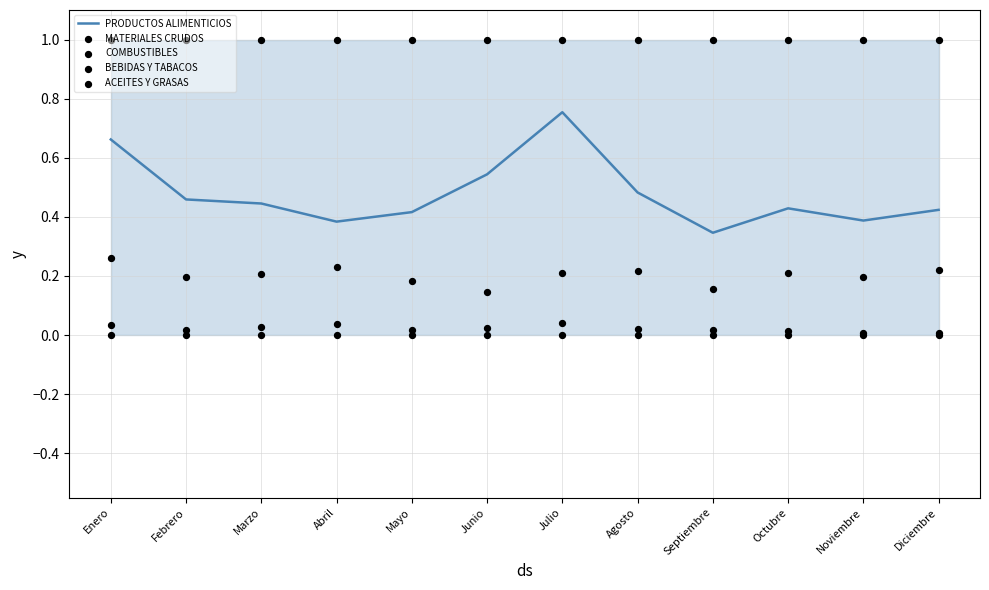

Is the value of BEBIDAS Y TABACOS at Octubre greater than the value of ACEITES Y GRASAS at Agosto?

No